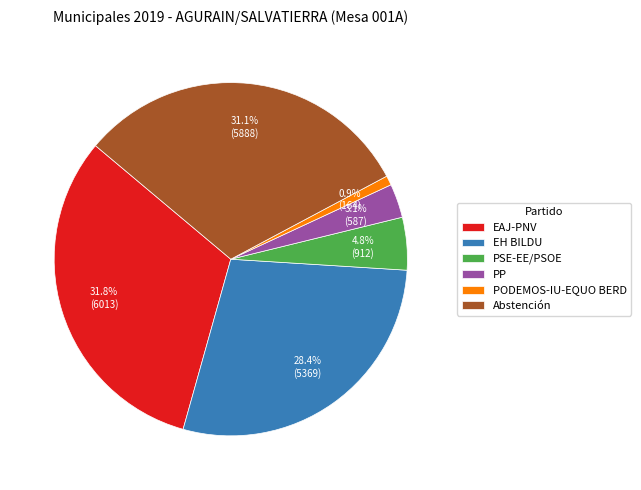

How many segments does this pie chart have?

6